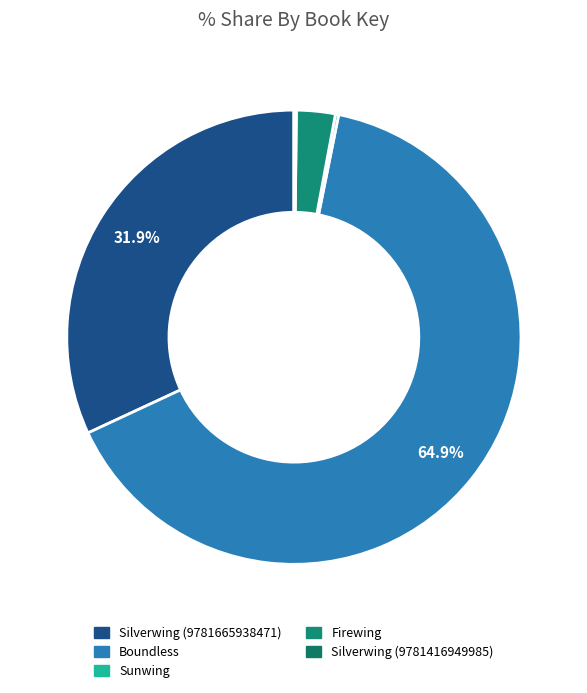

True or false: Firewing accounts for 1% of the total.

False